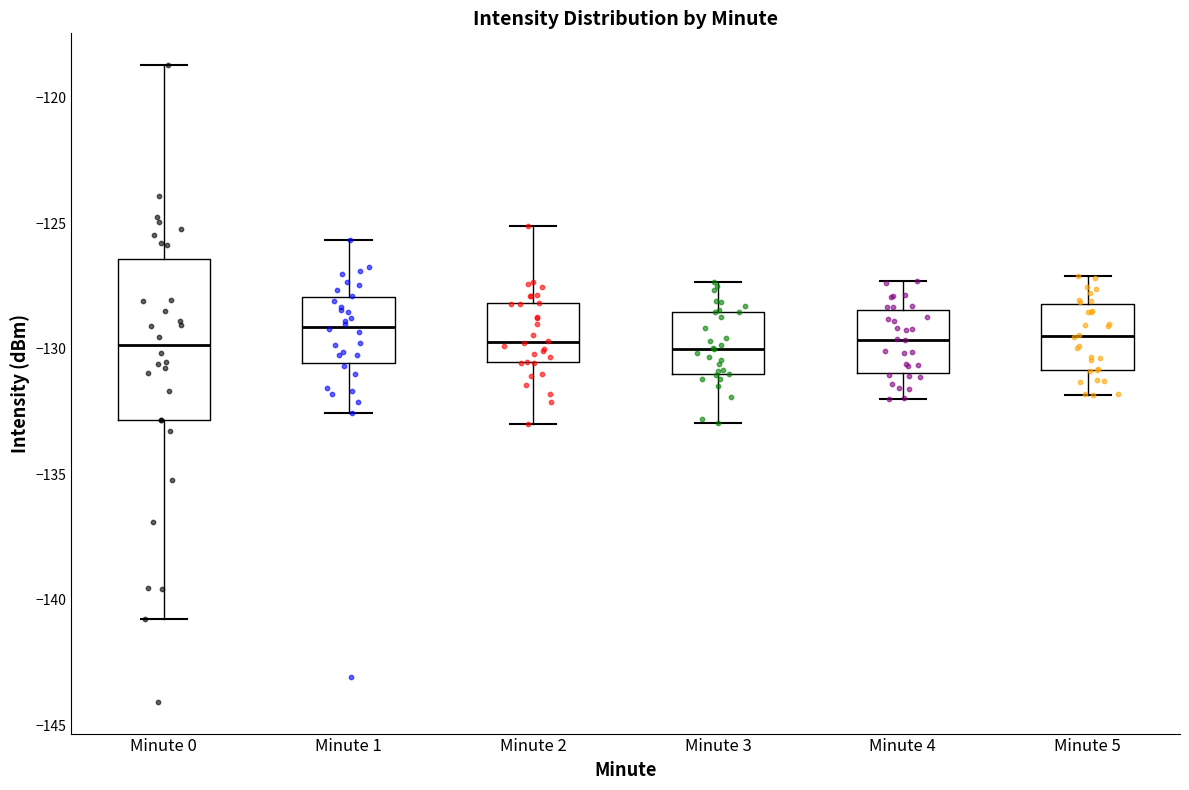

Reading left to right, transcribe this box plot: for each box, give where its median line is, the range the box spans, and where its two whiskers end, as read against the y-axis. The values are not printed on the chart, so give them approximately, as read against the axis.

Minute 0: median -130.0, box -133.0 to -126.5, whiskers -141.0 to -118.5
Minute 1: median -129.0, box -130.5 to -128.0, whiskers -132.5 to -125.5
Minute 2: median -129.5, box -130.5 to -128.0, whiskers -133.0 to -125.0
Minute 3: median -130.0, box -131.0 to -128.5, whiskers -133.0 to -127.5
Minute 4: median -129.5, box -131.0 to -128.5, whiskers -132.0 to -127.5
Minute 5: median -129.5, box -131.0 to -128.0, whiskers -132.0 to -127.0